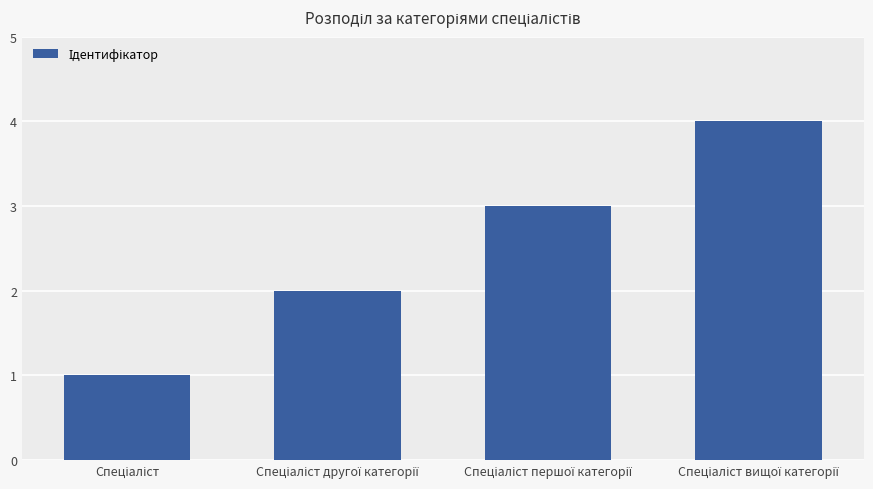

What is the difference between the maximum and minimum values?

3